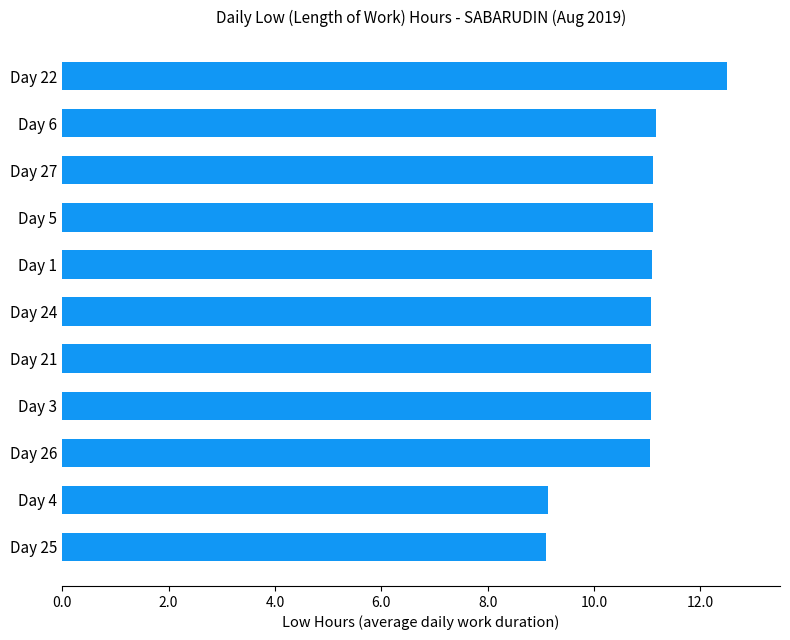

What is the minimum value shown in the chart?

9.1